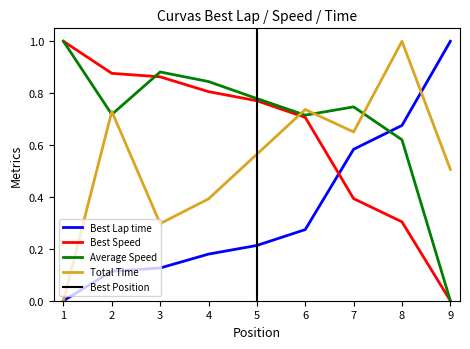

Which category has the highest value in the Best Lap time series?

9